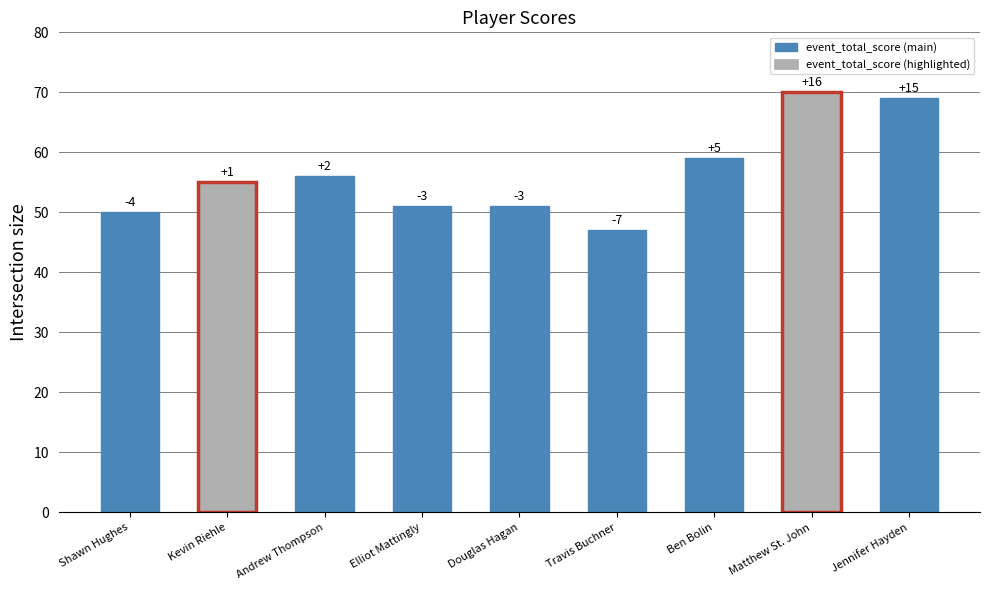

What is the change in value from Kevin Riehle to Jennifer Hayden?

+14